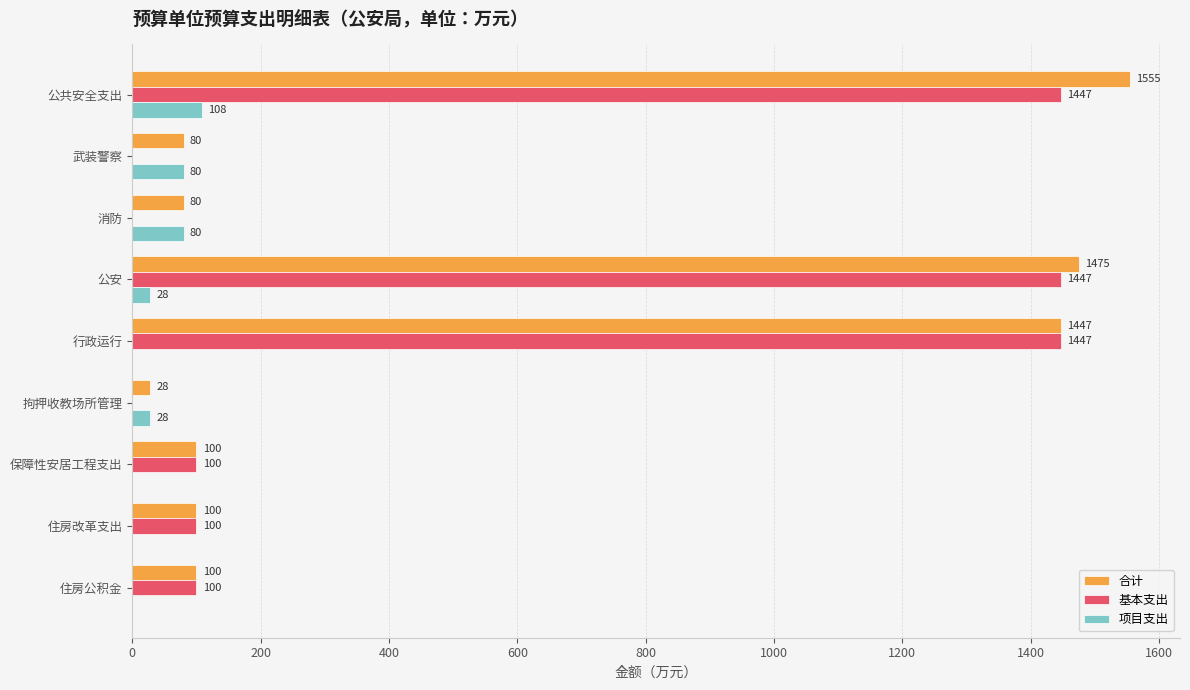

How many data points does each series have?

9